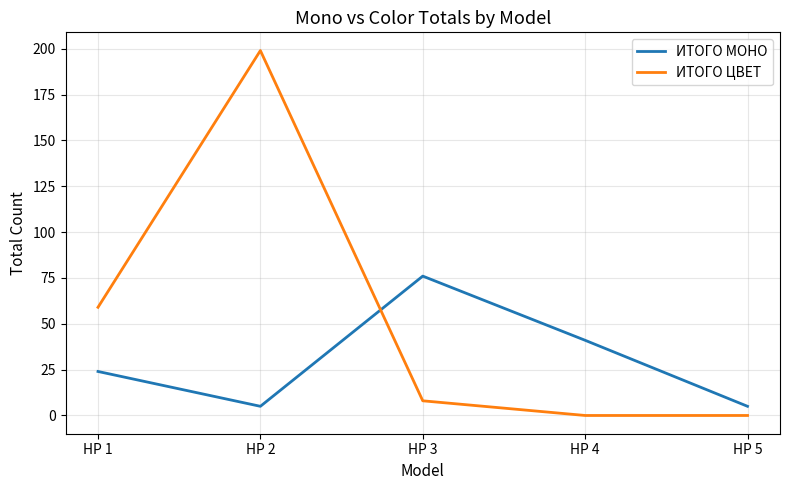

What is the total value across all series at HP 3?

84